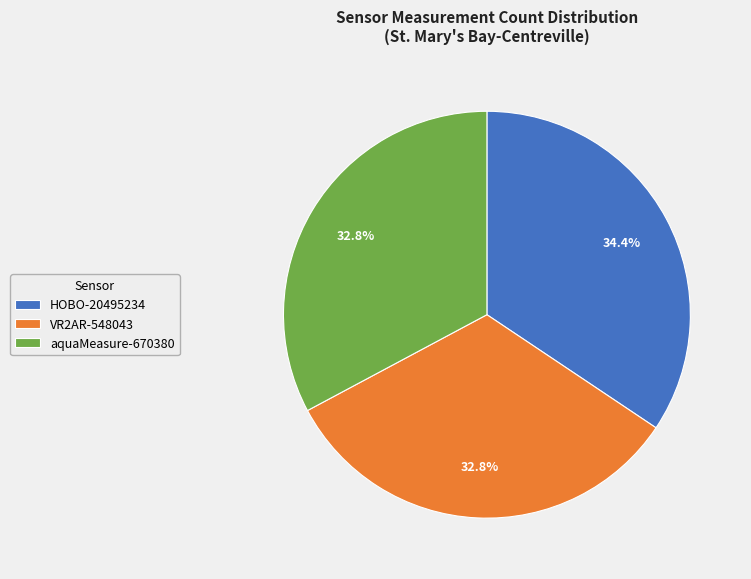

Is there a majority slice in this chart?

No